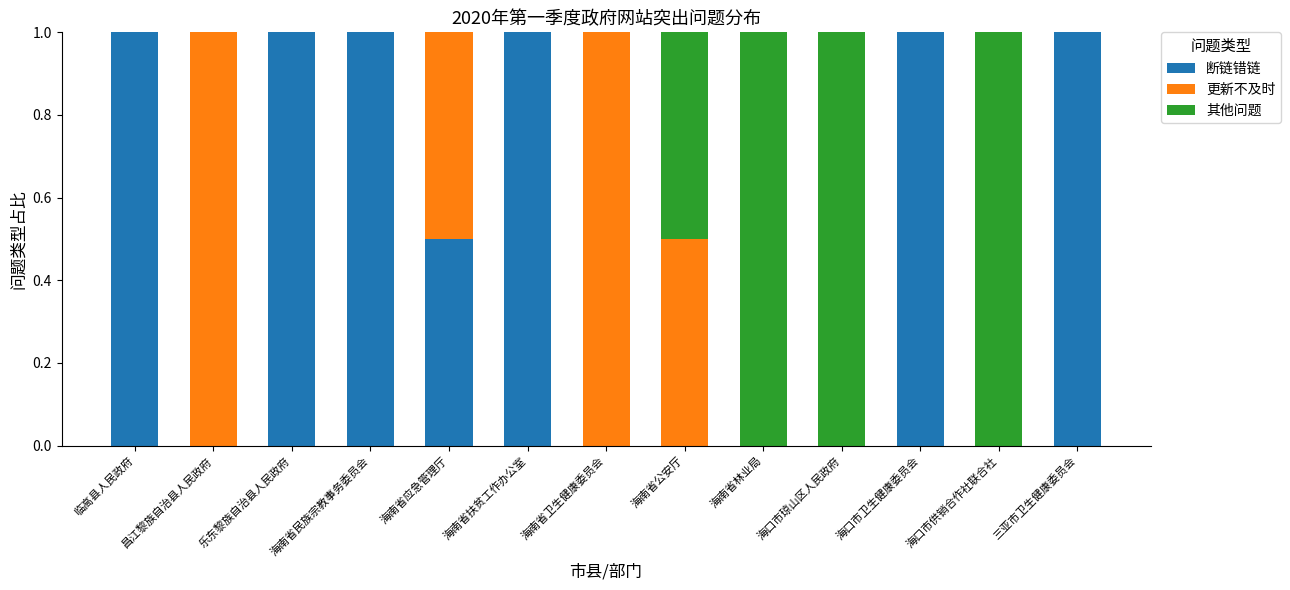

True or false: 更新不及时 has a value of 1.3 at 昌江黎族自治县人民政府.

False